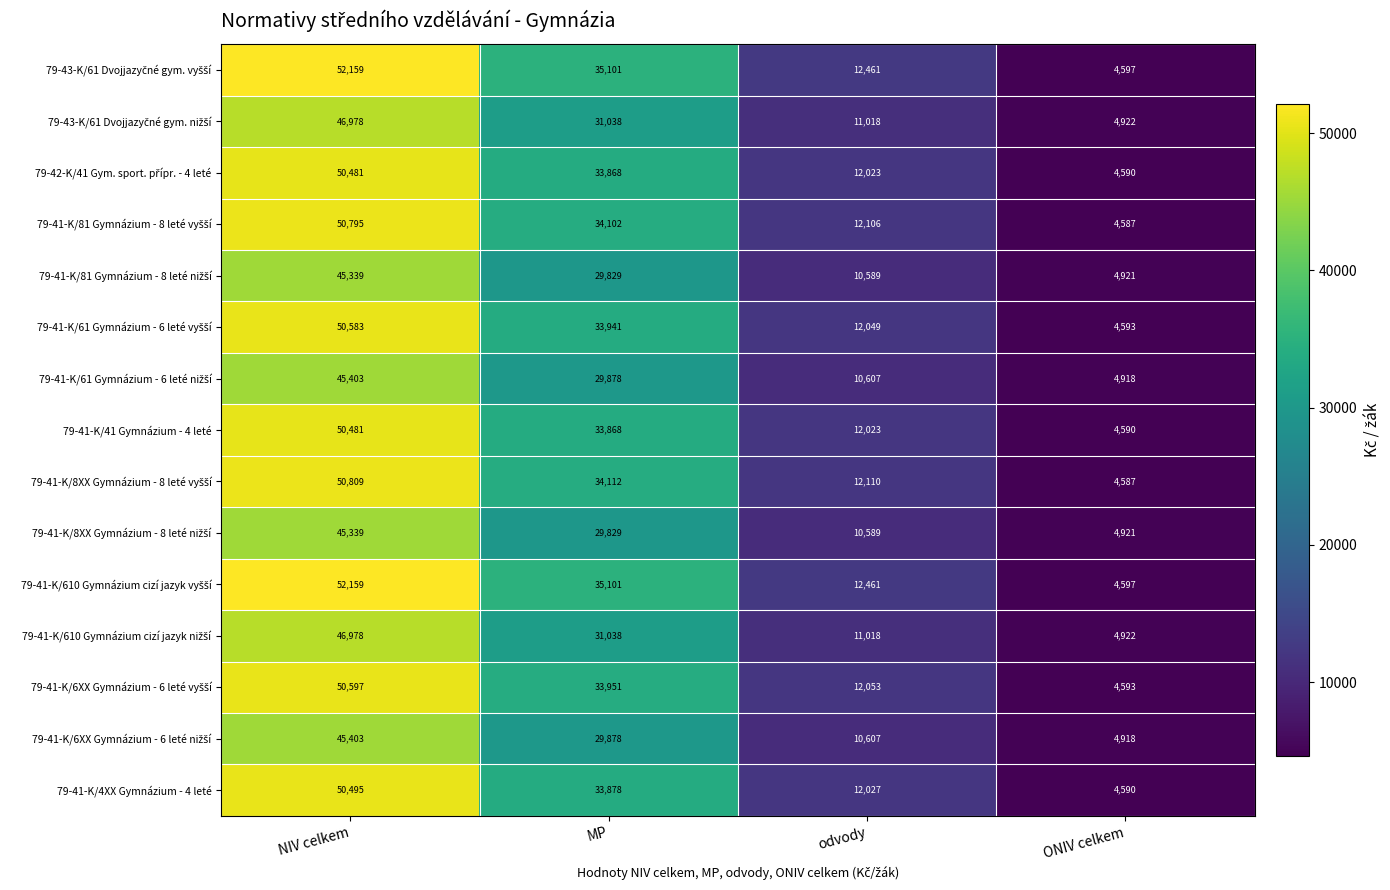

Where does the 79-41-K/4XX Gymnázium - 4 leté series first go above 33878?

NIV celkem